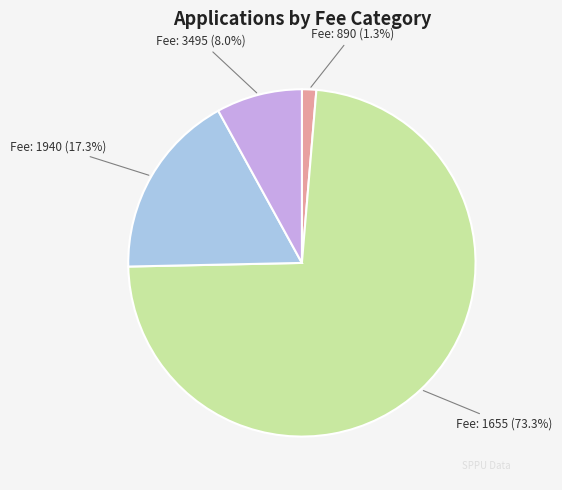

Does any single category account for the majority?

Yes